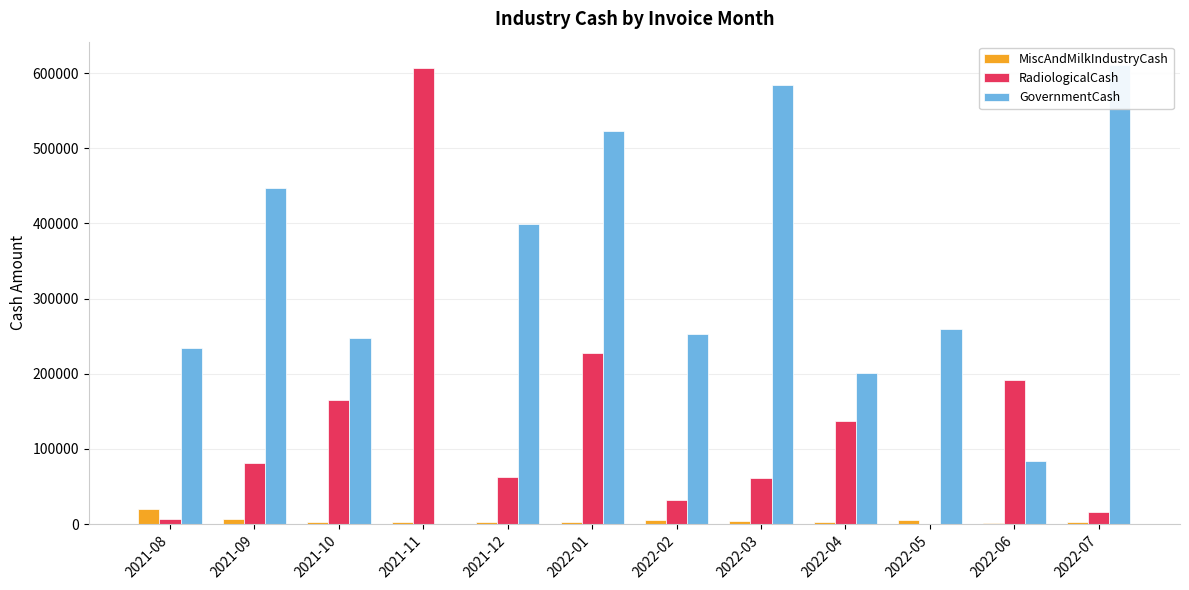

What are all the series names shown in the legend?

MiscAndMilkIndustryCash, RadiologicalCash, GovernmentCash